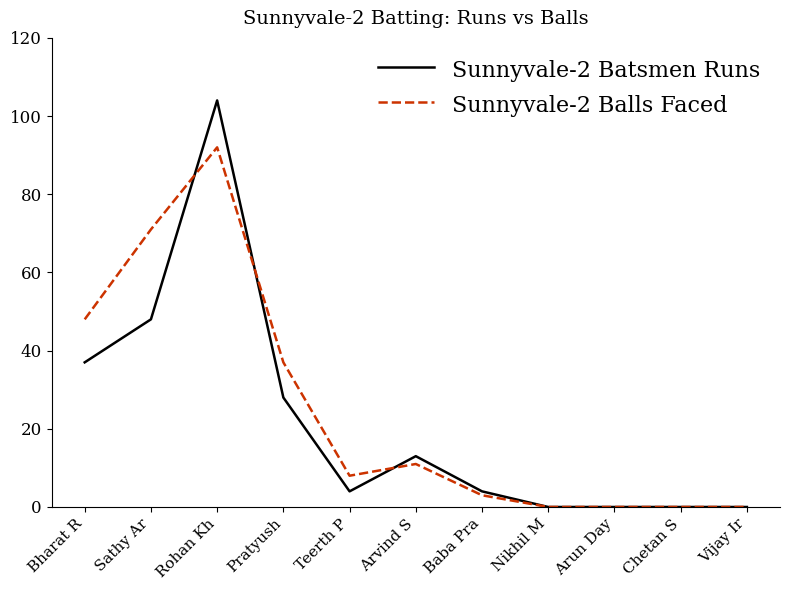

Is it true that Sunnyvale-2 Balls Faced equals 0 at Vijay Ir?

True